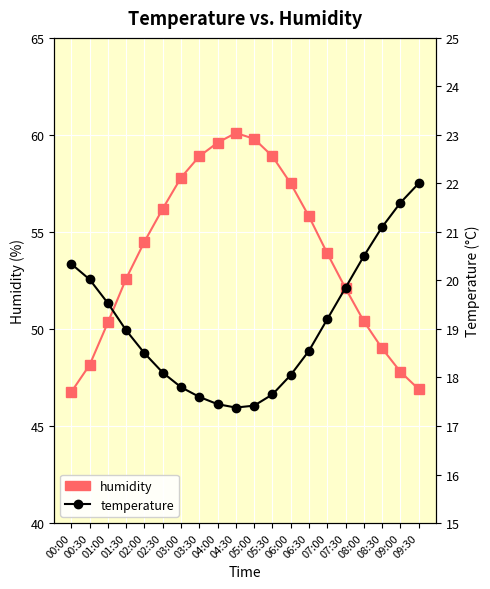

List the series in order of their overall mean, highest first.

humidity, temperature